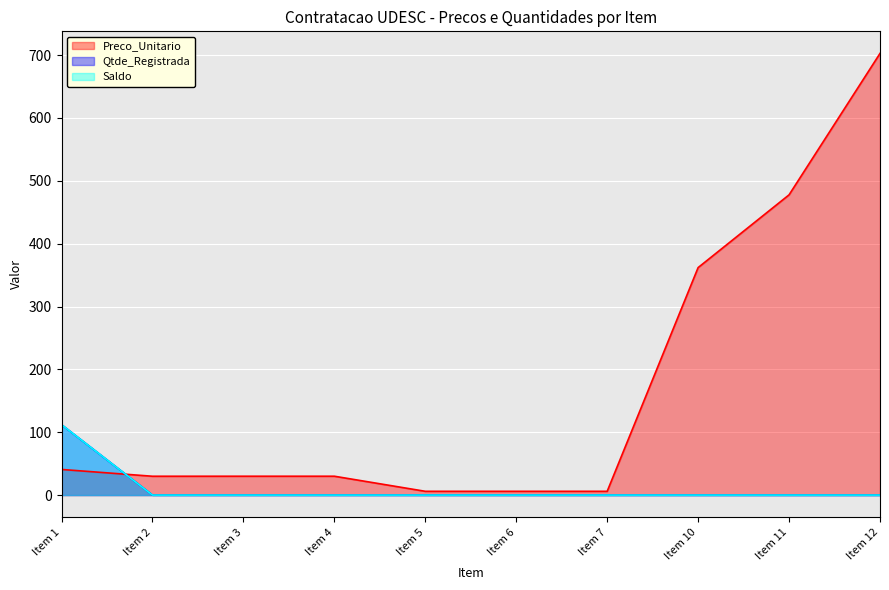

True or false: Preco_Unitario has more than 0 interior local peaks.

False